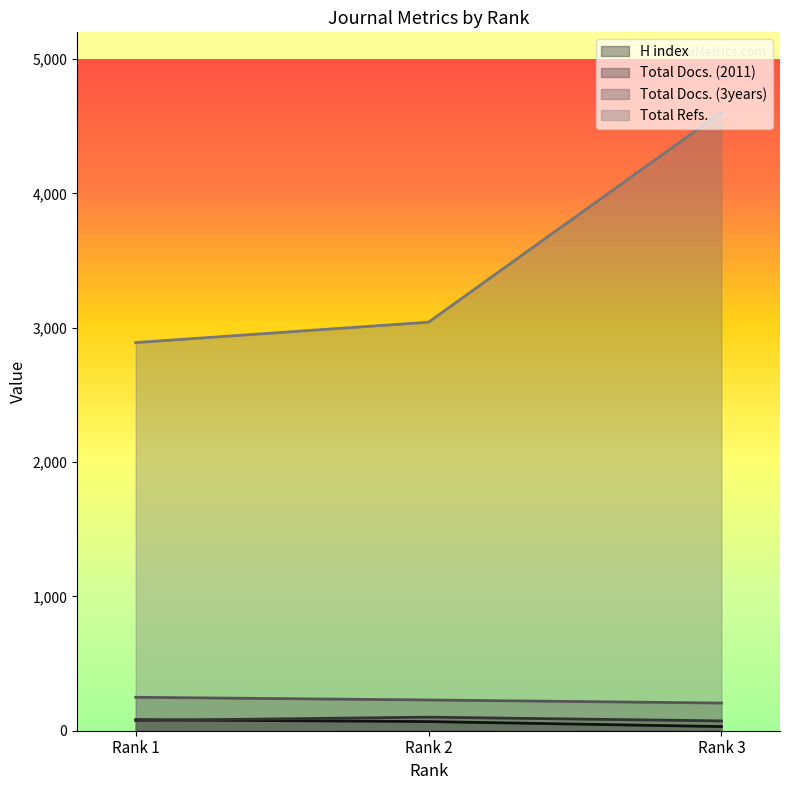

Which series changed the most between Rank 1 and Rank 3?

Total Refs.